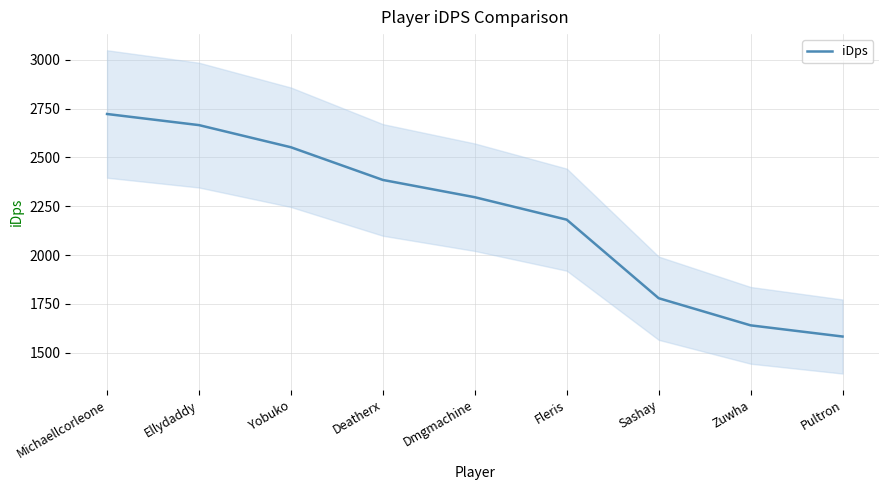

What is the difference between the values at Pultron and Sashay?

196.4